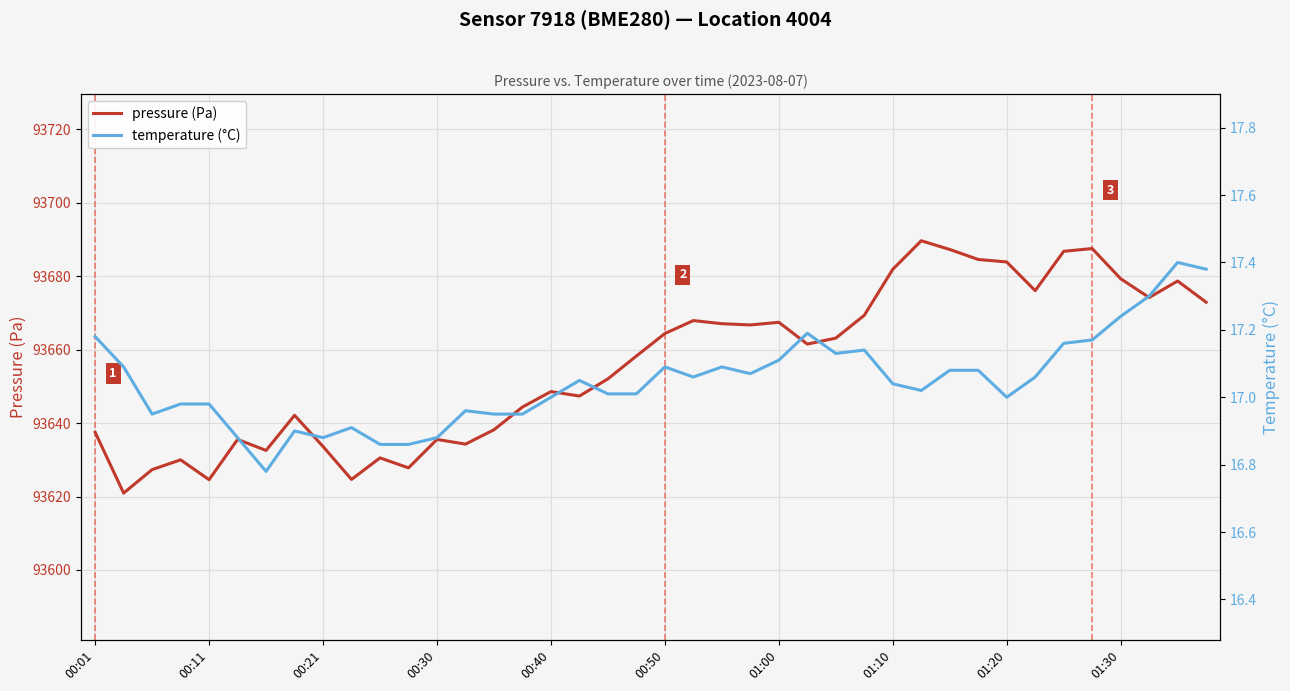

How many data points does each series have?

40